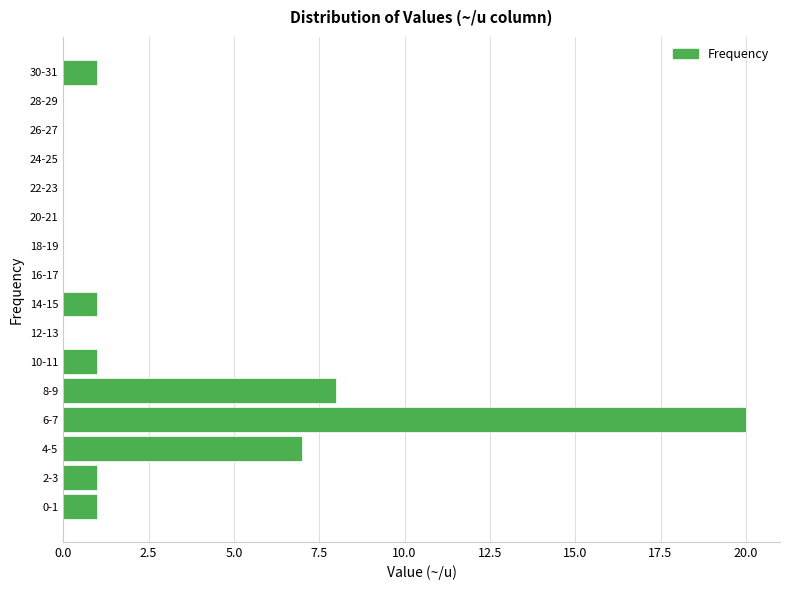

Which has a higher value, 24-25 or 8-9?

8-9